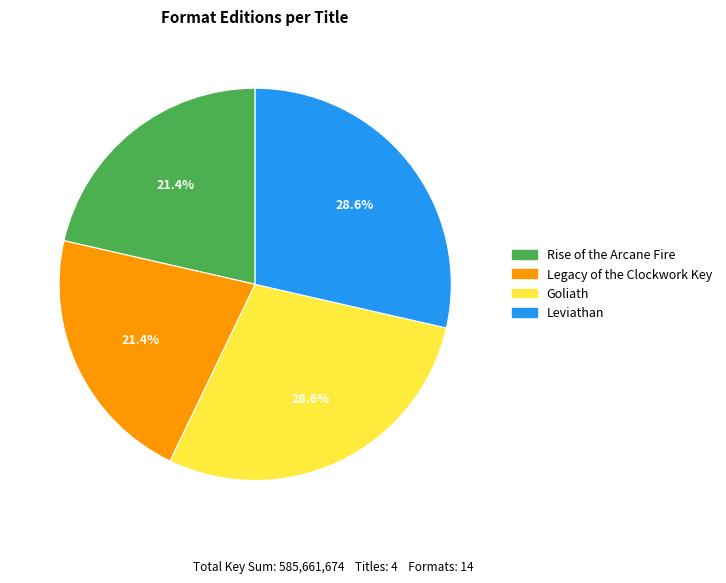

What is the ratio of the value at Goliath to the value at Legacy of the Clockwork Key?

1.3